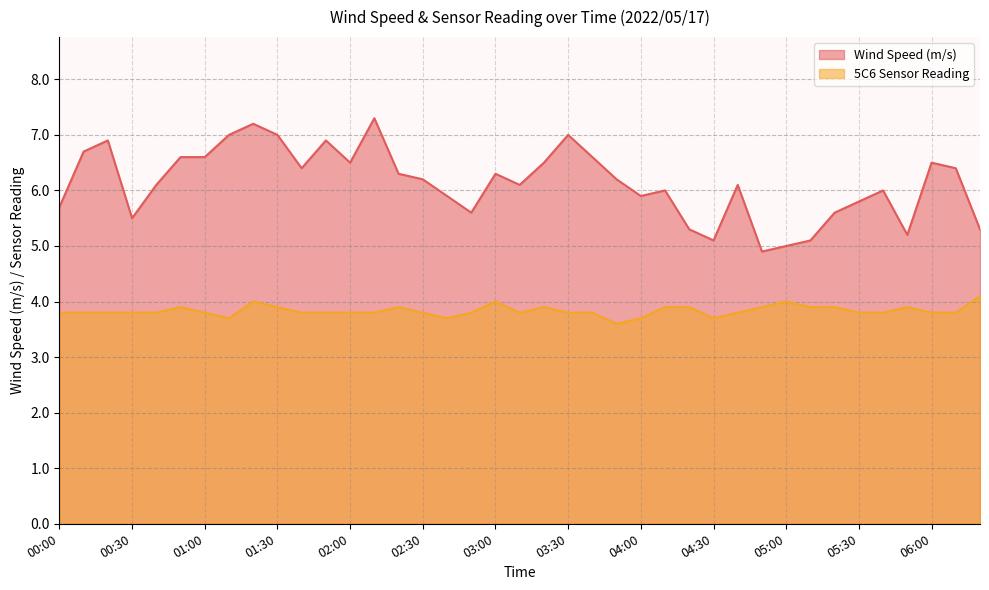

Between 00:40 and 03:30, which is larger?

03:30